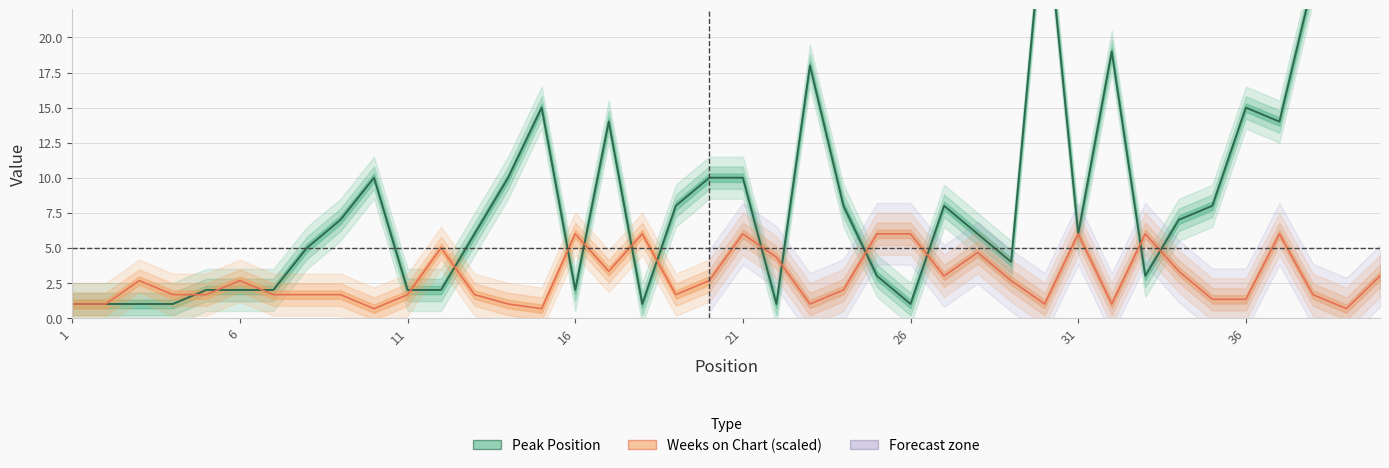

What is the approximate value of Peak Position at 32?

19.0